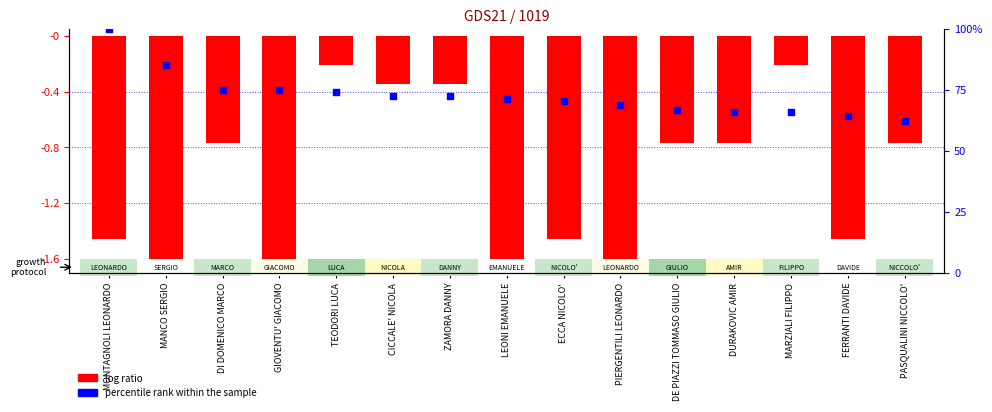

Which series has the widest spread of Y values?

log ratio